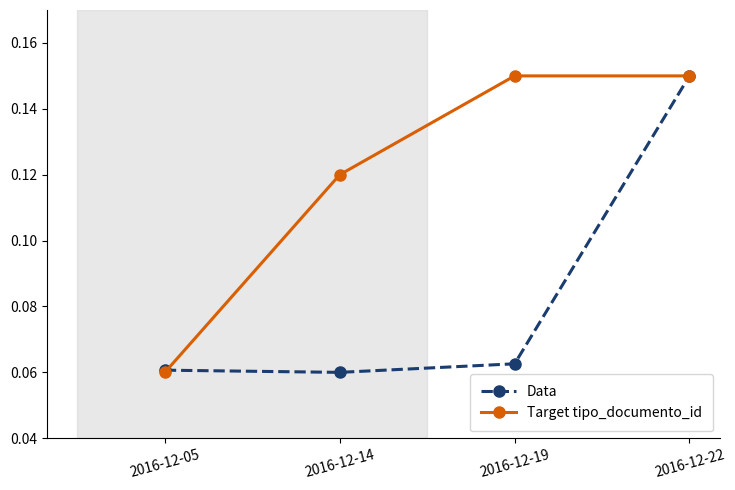

What are all the series names shown in the legend?

Data, Target tipo_documento_id